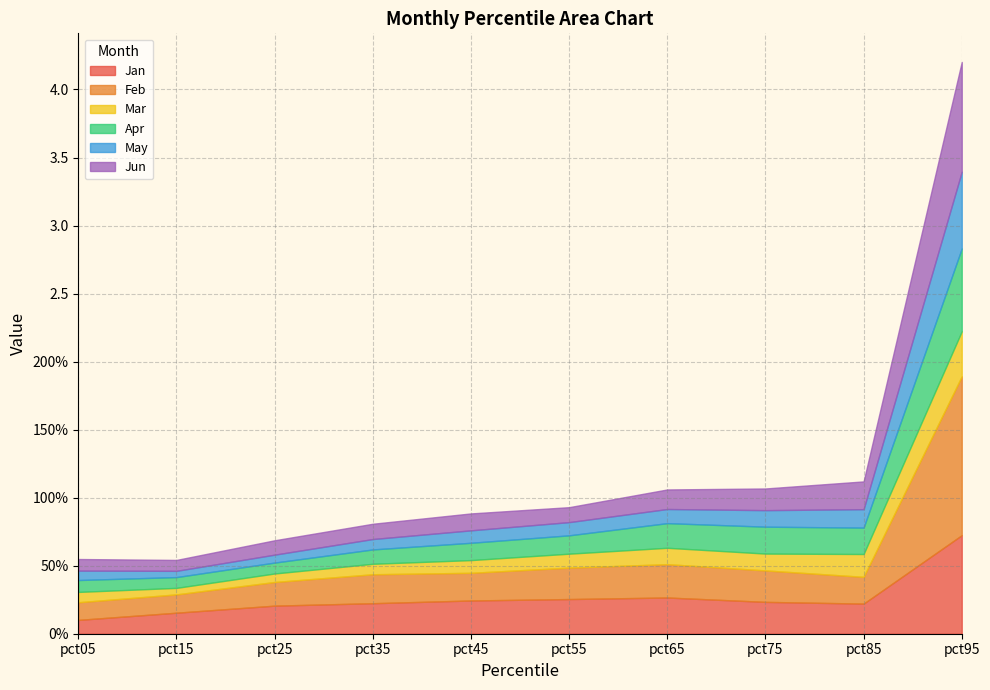

True or false: Jan has more than 2 points higher than both neighbors.

False